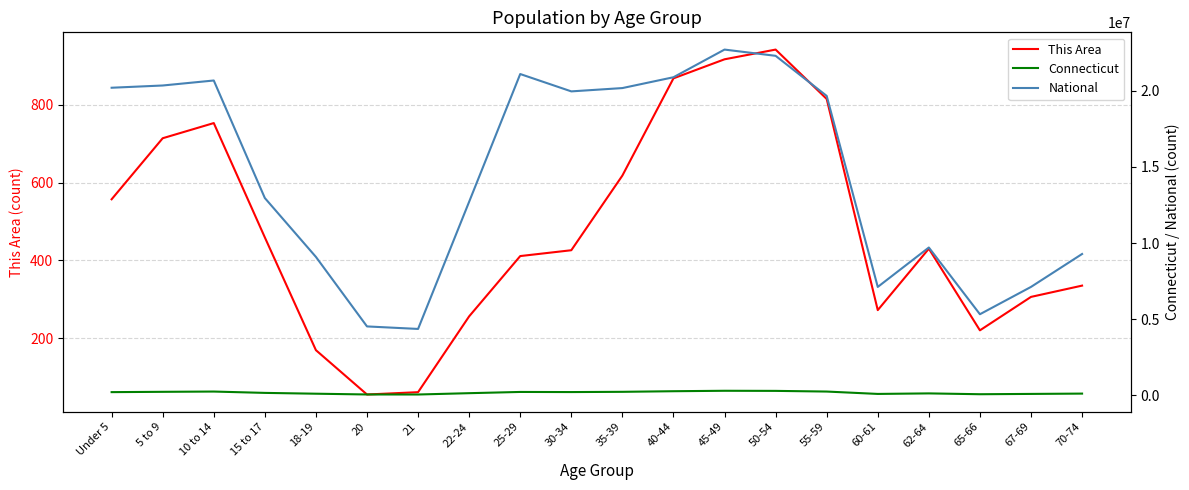

True or false: National has a value of 30457011 at Under 5.

False